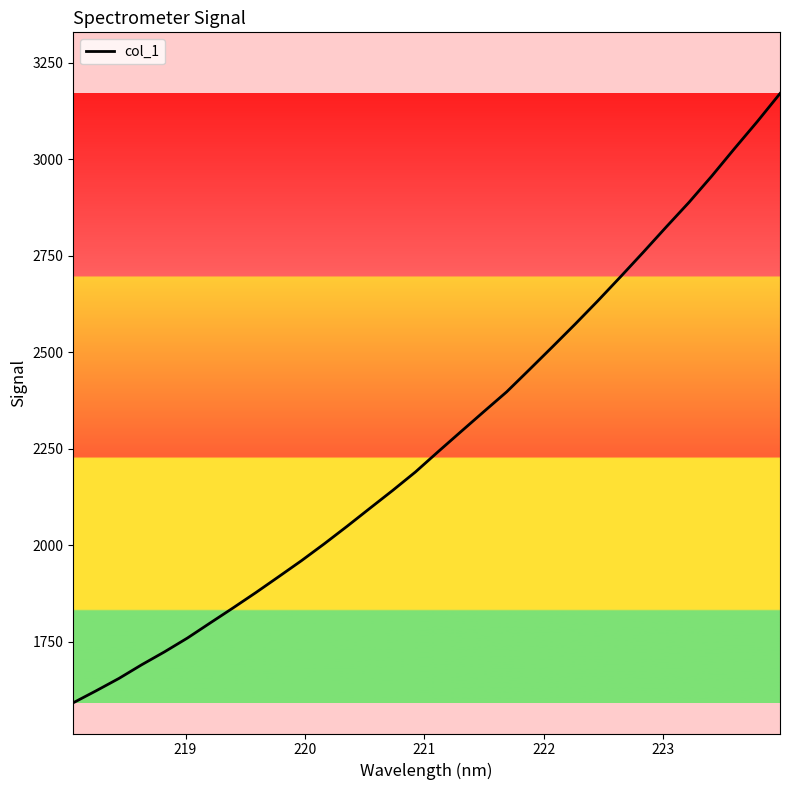

What is the maximum value shown in the chart?

3169.9